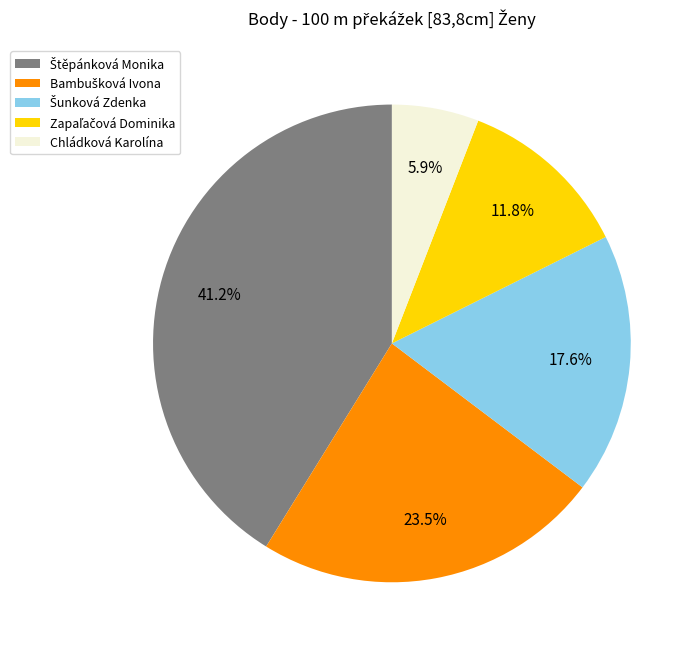

What is the smallest slice in the pie chart?

Chládková Karolína